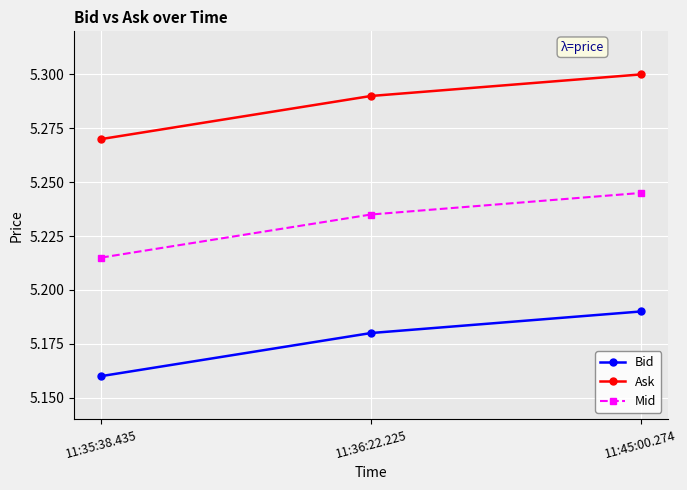

At which label does Bid reach its minimum?

11:35:38.435